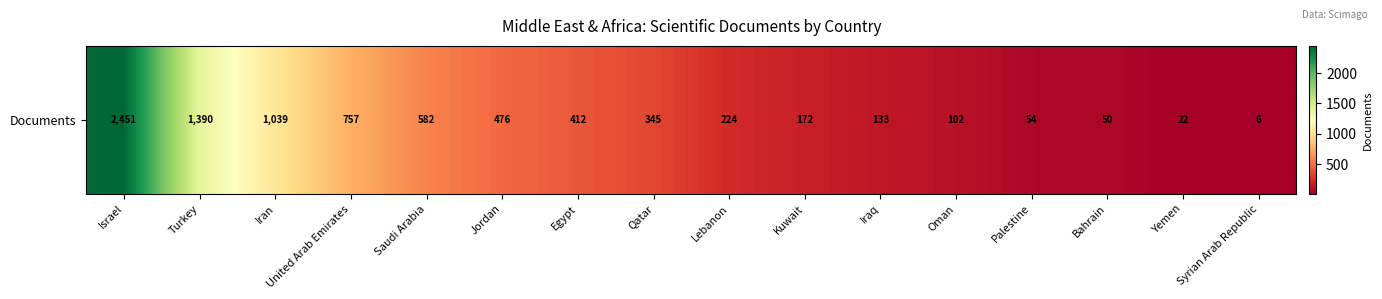

At which category does the chart reach its peak across all series?

Israel